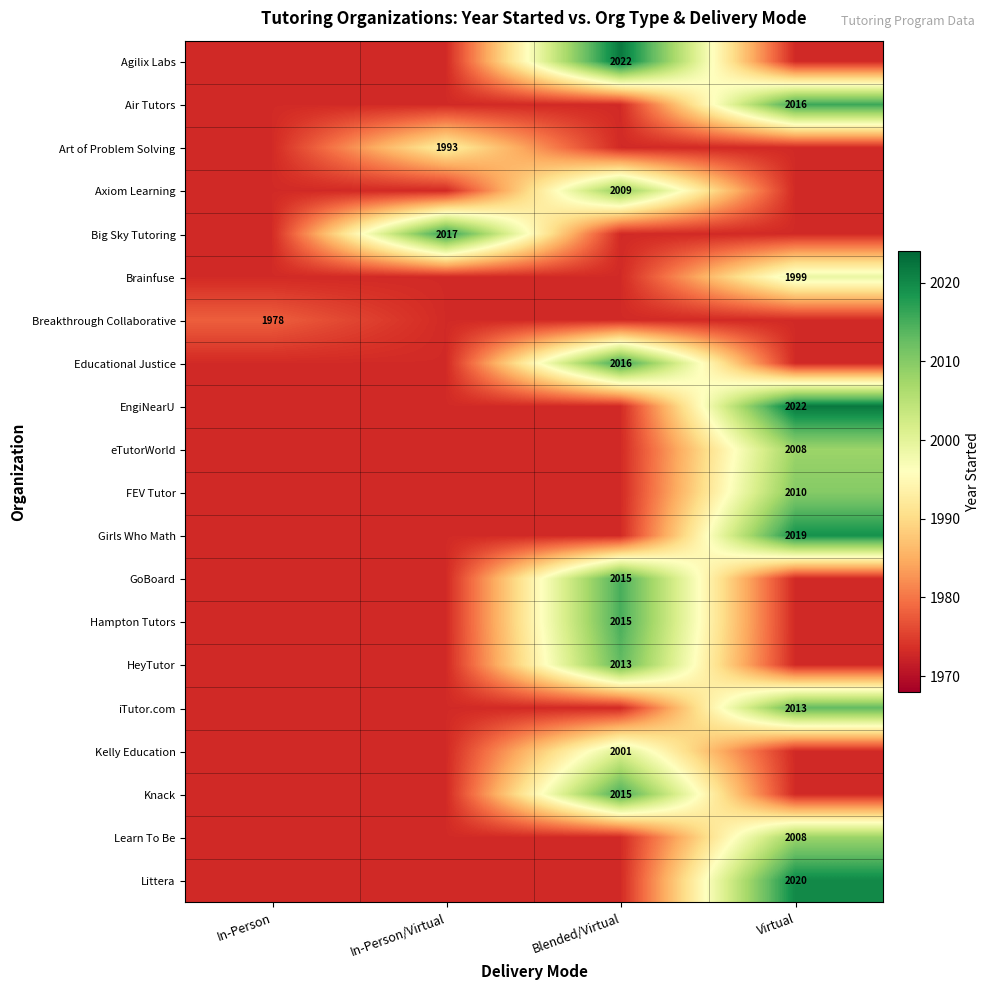

True or false: Educational Justice has a value of 668 at Blended/Virtual.

False